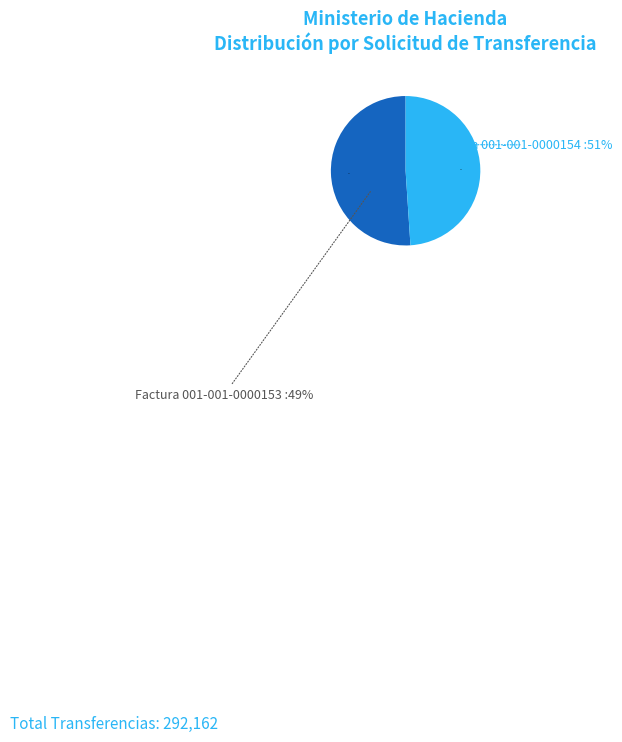

To the nearest percent, what percentage of the pie is Factura 001-001-0000154?

51%